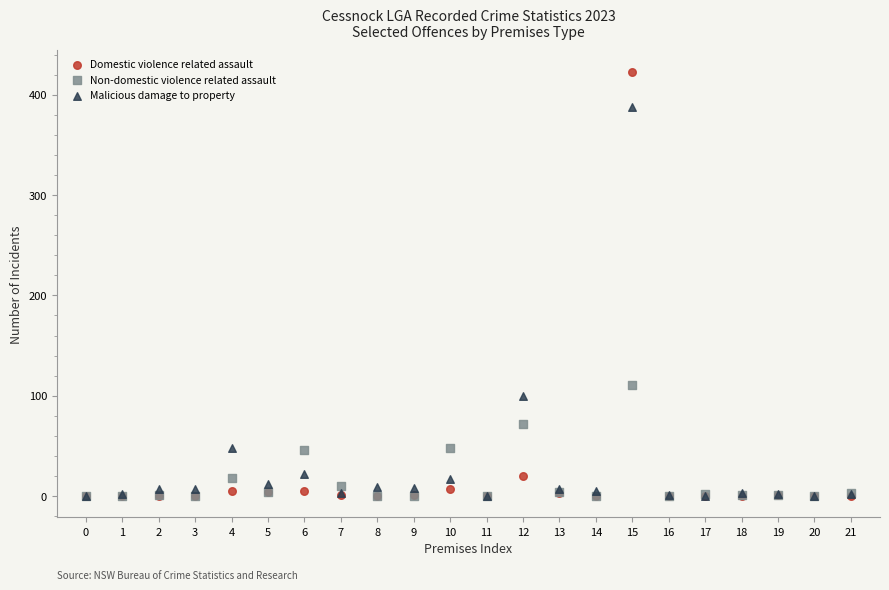

Which series reaches the maximum Y coordinate?

Domestic violence related assault